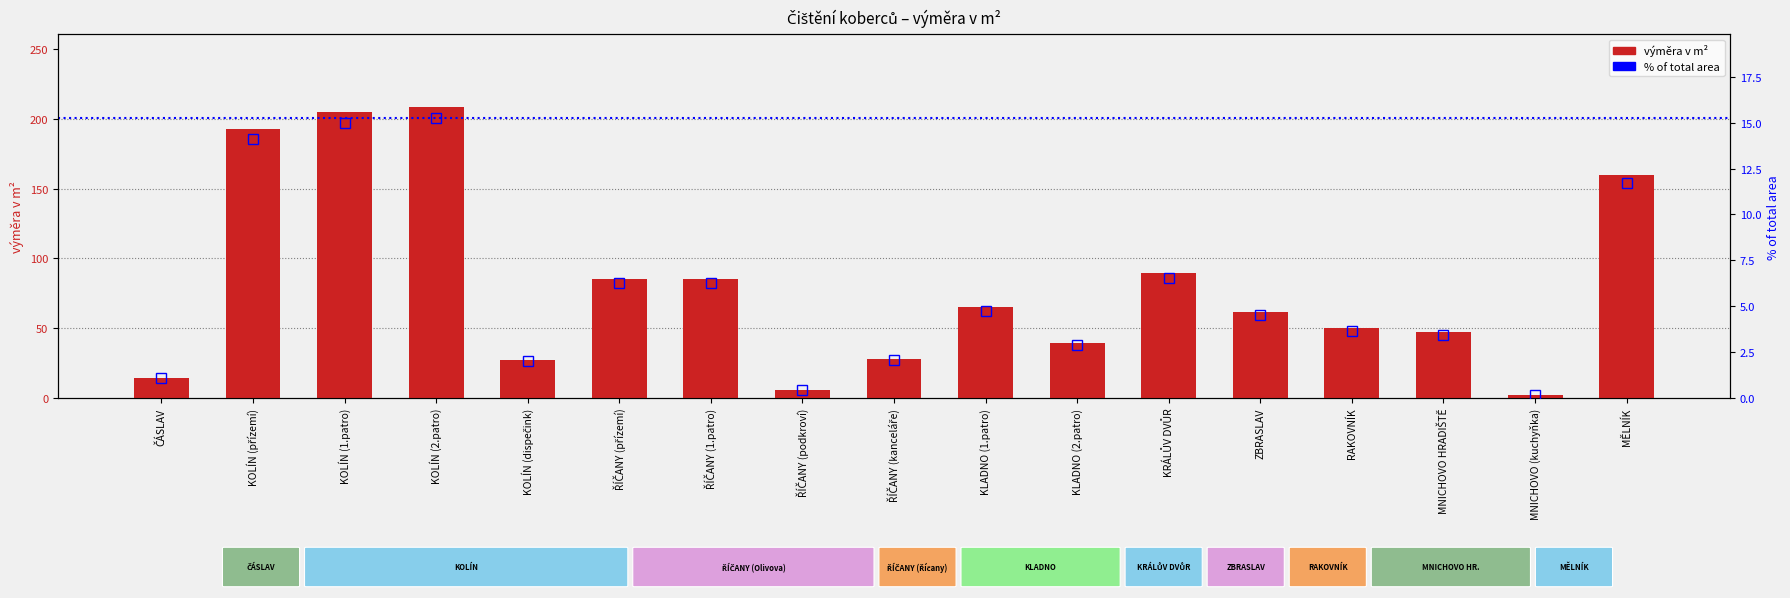

Rank the series by their maximum value, from lowest to highest.

% of total area, výměra v m²